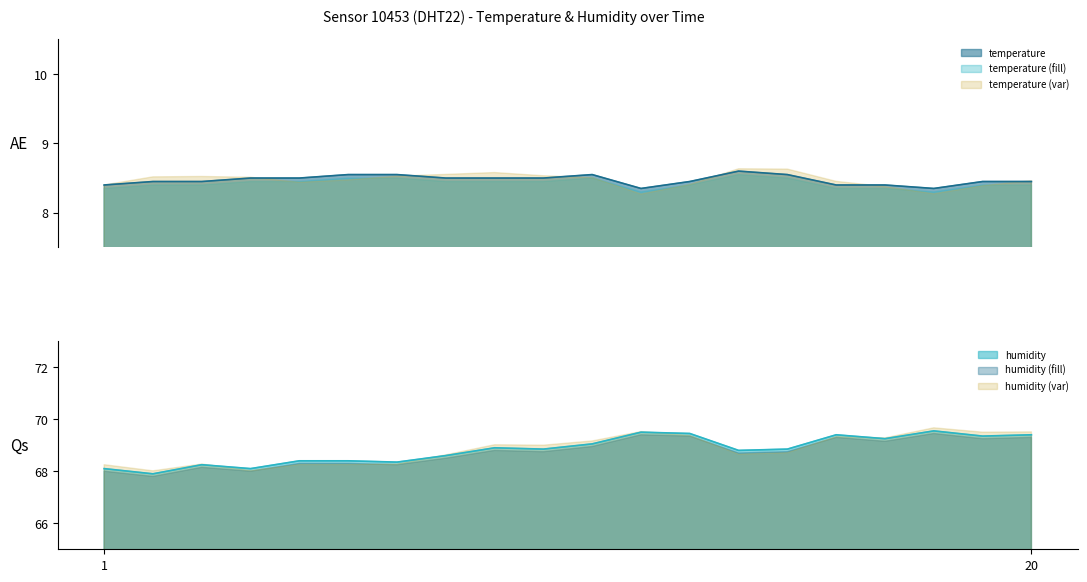

True or false: temperature and temperature (fill) intersect in this chart.

False